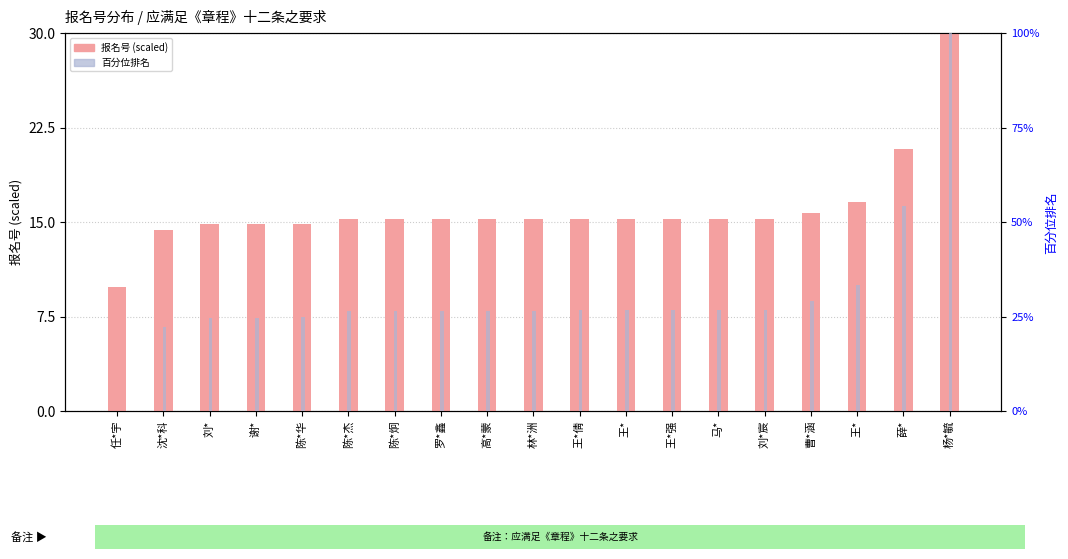

Rank the series by their maximum value, from lowest to highest.

报名号 (scaled), 百分位排名